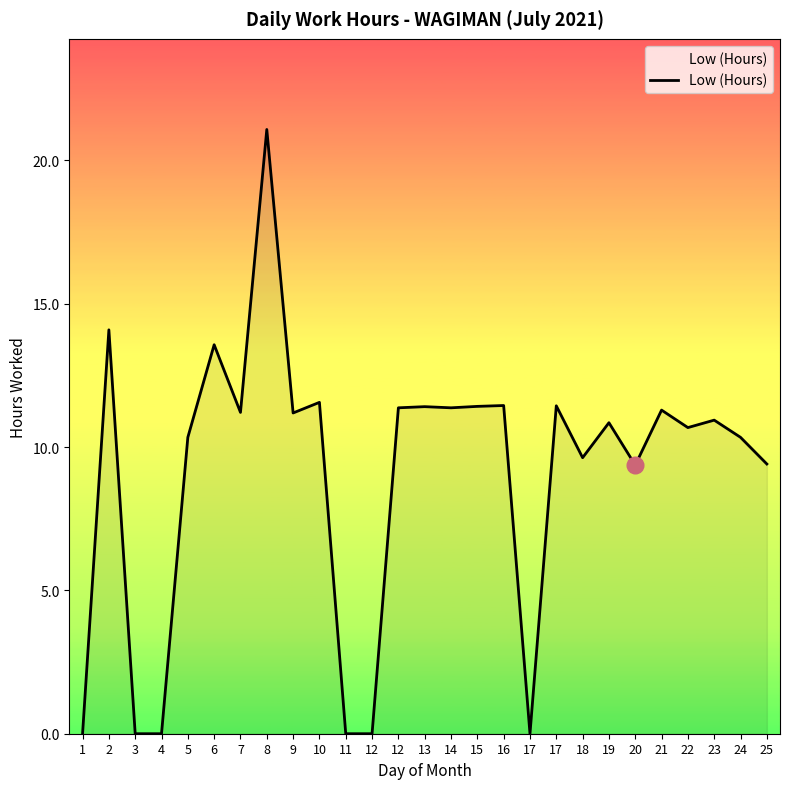

Does the chart display data point markers on the line(s)?

No